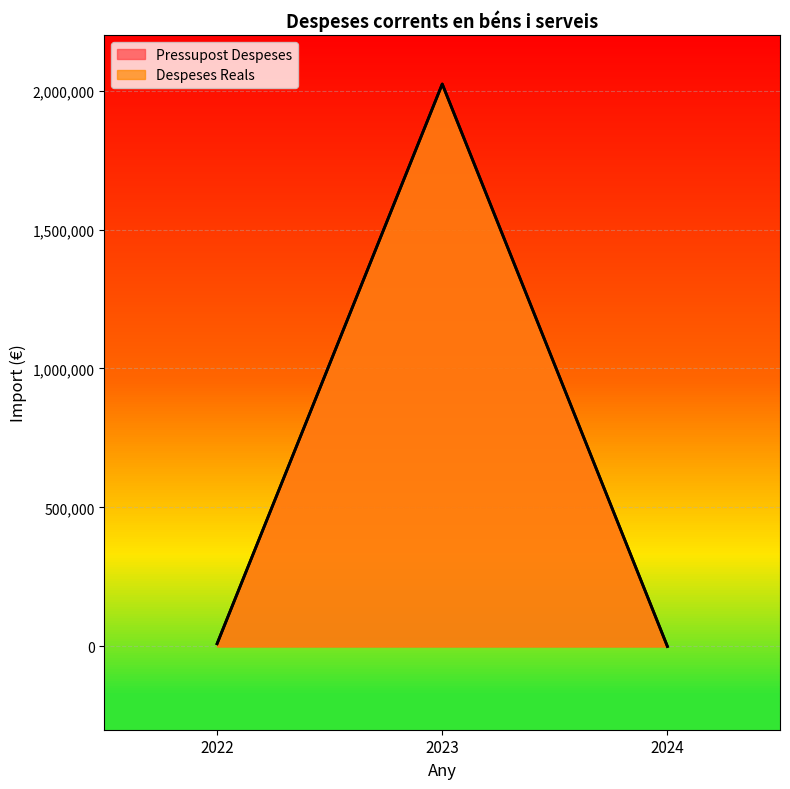

At which label does Pressupost Despeses first exceed 9552?

2022